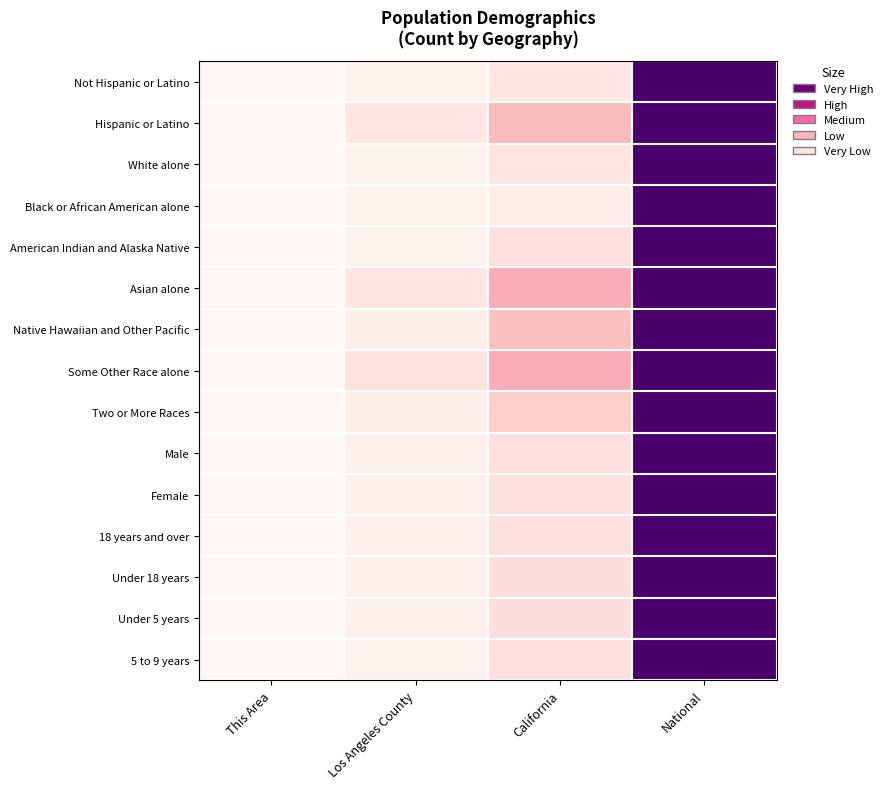

Reading left to right, transcribe all the data shown in this chart.

Not Hispanic or Latino: This Area=0.0	Los Angeles County=0.0	California=0.1	National=1.0
Hispanic or Latino: This Area=0.0	Los Angeles County=0.1	California=0.3	National=1.0
White alone: This Area=0.0	Los Angeles County=0.0	California=0.1	National=1.0
Black or African American alone: This Area=0.0	Los Angeles County=0.0	California=0.1	National=1.0
American Indian and Alaska Native: This Area=0.0	Los Angeles County=0.0	California=0.1	National=1.0
Asian alone: This Area=0.0	Los Angeles County=0.1	California=0.3	National=1.0
Native Hawaiian and Other Pacific: This Area=0.0	Los Angeles County=0.0	California=0.3	National=1.0
Some Other Race alone: This Area=0.0	Los Angeles County=0.1	California=0.3	National=1.0
Two or More Races: This Area=0.0	Los Angeles County=0.0	California=0.2	National=1.0
Male: This Area=0.0	Los Angeles County=0.0	California=0.1	National=1.0
Female: This Area=0.0	Los Angeles County=0.0	California=0.1	National=1.0
18 years and over: This Area=0.0	Los Angeles County=0.0	California=0.1	National=1.0
Under 18 years: This Area=0.0	Los Angeles County=0.0	California=0.1	National=1.0
Under 5 years: This Area=0.0	Los Angeles County=0.0	California=0.1	National=1.0
5 to 9 years: This Area=0.0	Los Angeles County=0.0	California=0.1	National=1.0